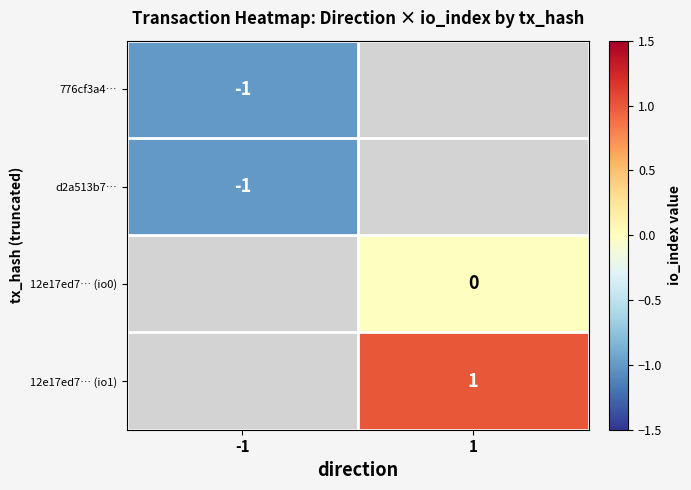

At how many categories does at least one series exceed 0?

1